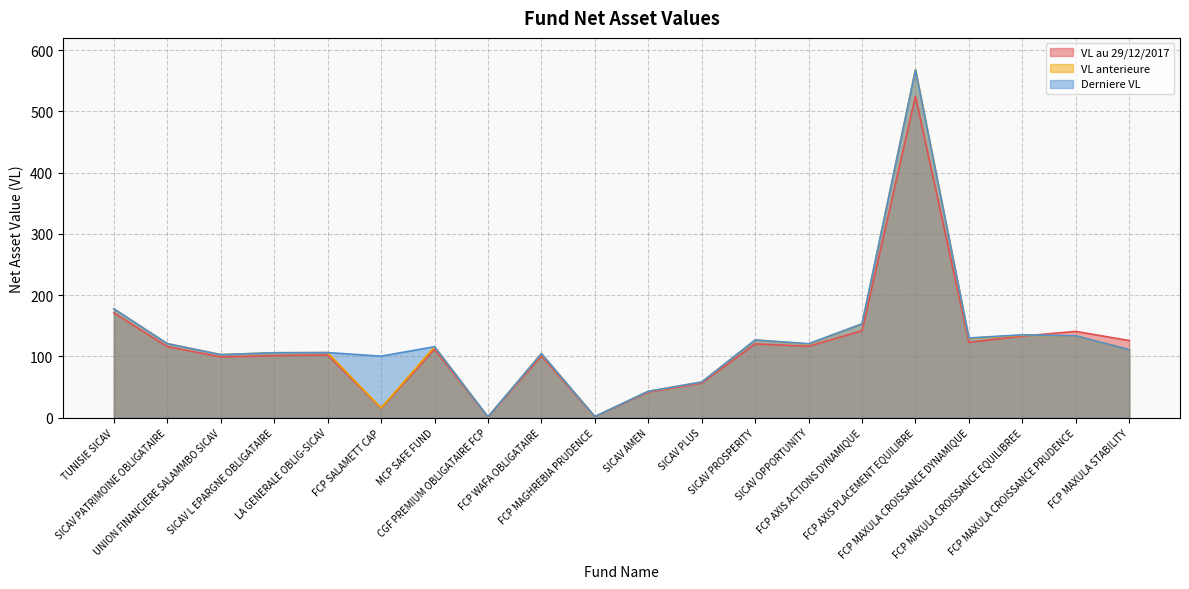

How many values in the VL au 29/12/2017 series exceed 115?

10